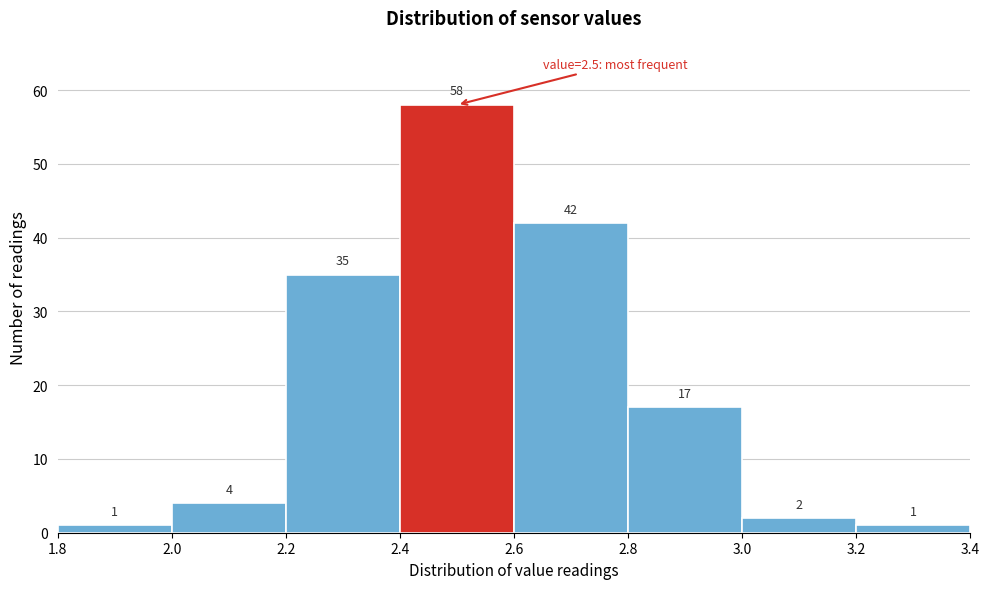

How tall is the bar that spans 1.8 to 2.0 on the x-axis?

1